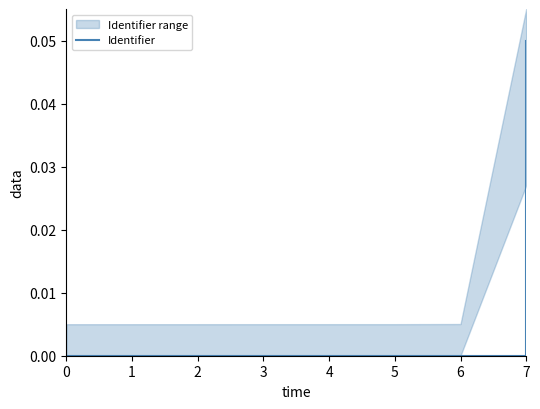

How many lines are shown in the chart?

1